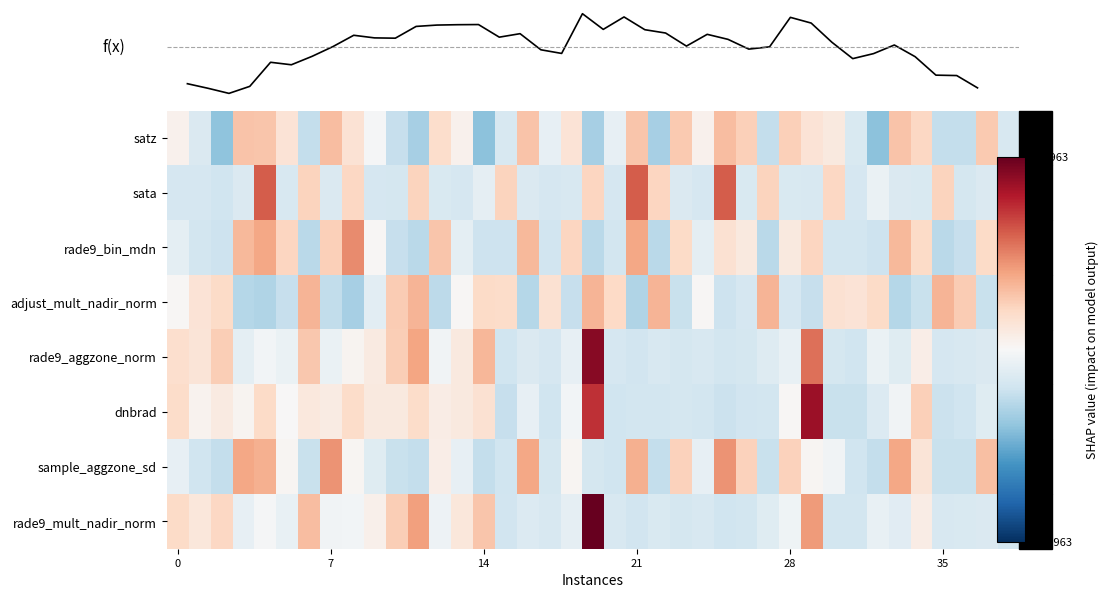

What is the minimum value for f(x)?

-0.2